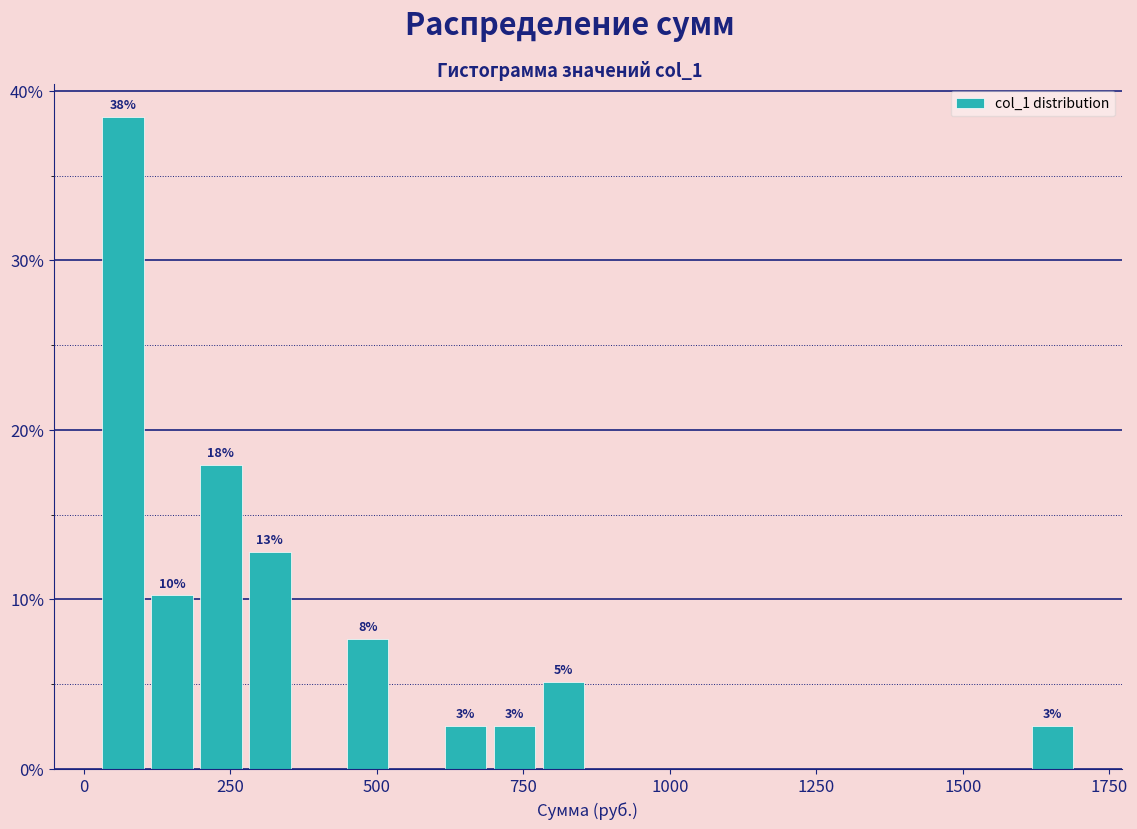

Around what value on the x-axis is the tallest bar? Give the approximate position of its centre, as read against the axis.

50